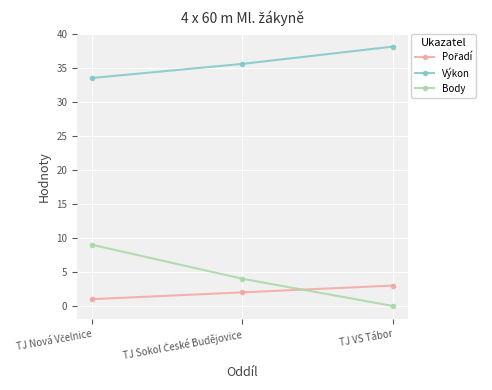

The Výkon series shows 68.6 at TJ VS Tábor. True or false?

False